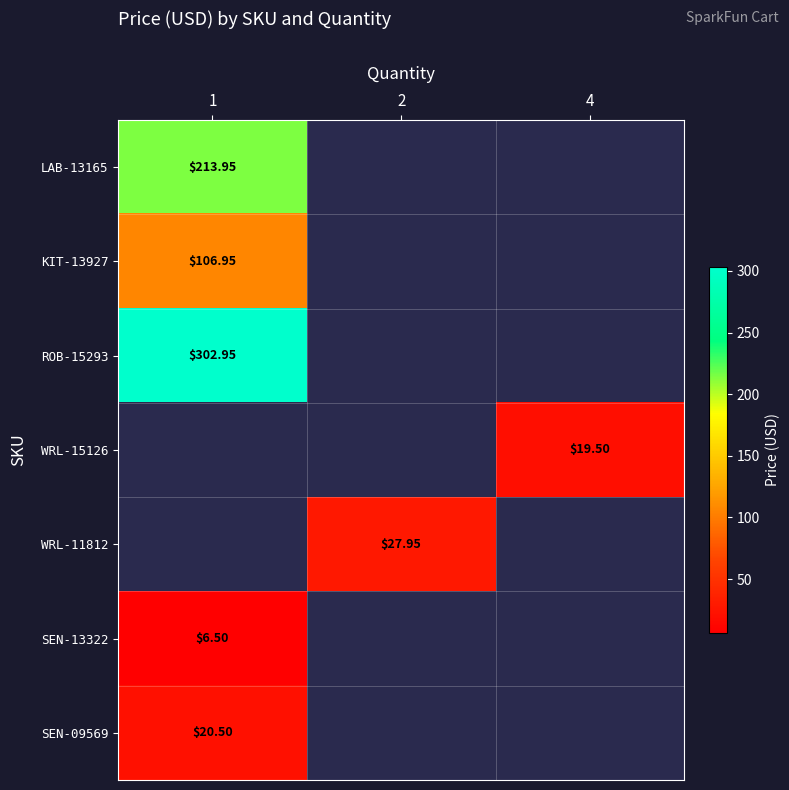

The SEN-09569 series shows 33.3 at 1. True or false?

False